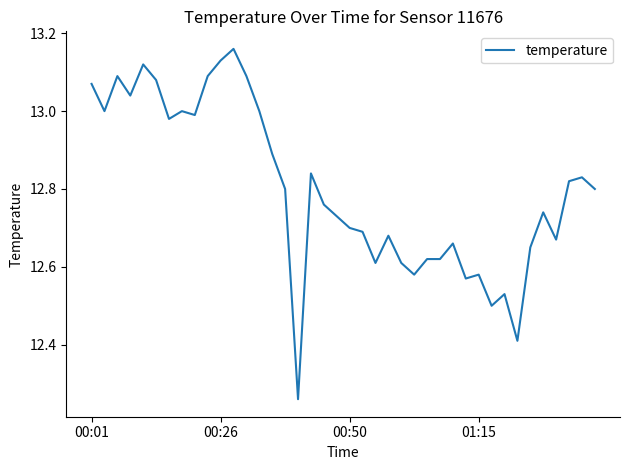

What is the difference between the maximum and minimum values?

0.9